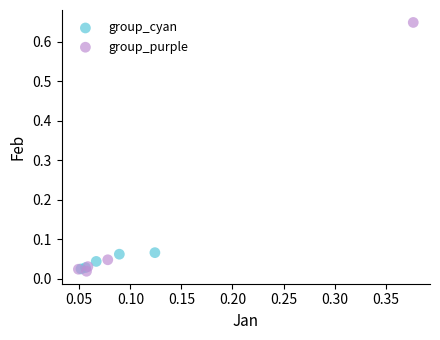

Which series reaches the maximum Y coordinate?

group_purple